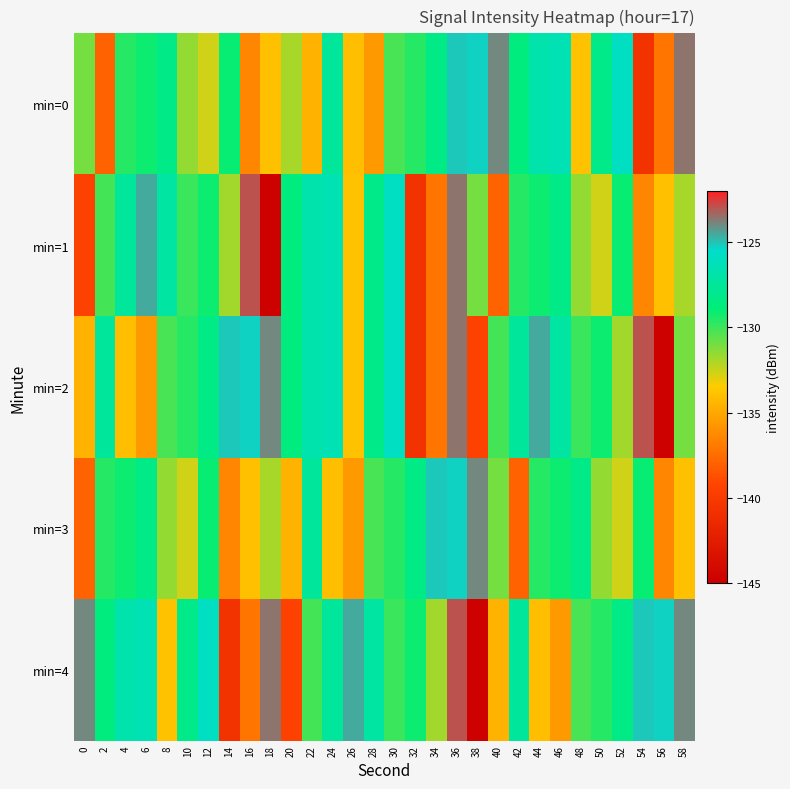

Reading left to right, what are all the values shown in this chart?

min=0: 0=-131.0	2=-138.0	4=-129.6	6=-129.1	8=-128.2	10=-131.6	12=-132.6	14=-129.1	16=-136.5	18=-134.0	20=-131.9	22=-134.6	24=-127.5	26=-134.1	28=-135.7	30=-130.2	32=-129.6	34=-128.3	36=-125.1	38=-125.3	40=-124.0	42=-128.6	44=-126.8	46=-126.5	48=-133.9	50=-128.2	52=-125.9	54=-140.6	56=-137.1	58=-123.6
min=1: 0=-139.5	2=-130.1	4=-127.4	6=-124.6	8=-127.2	10=-129.9	12=-129.1	14=-131.8	16=-122.9	18=-144.9	20=-128.6	22=-126.8	24=-126.5	26=-133.9	28=-128.2	30=-125.9	32=-140.6	34=-137.1	36=-123.6	38=-131.0	40=-138.0	42=-129.6	44=-129.1	46=-128.2	48=-131.6	50=-132.6	52=-129.1	54=-136.5	56=-134.0	58=-131.9
min=2: 0=-134.6	2=-127.5	4=-134.1	6=-135.7	8=-130.2	10=-129.6	12=-128.3	14=-125.1	16=-125.3	18=-124.0	20=-128.6	22=-126.8	24=-126.5	26=-133.9	28=-128.2	30=-125.9	32=-140.6	34=-137.1	36=-123.6	38=-139.5	40=-130.1	42=-127.4	44=-124.6	46=-127.2	48=-129.9	50=-129.1	52=-131.8	54=-122.9	56=-144.9	58=-131.0
min=3: 0=-138.0	2=-129.6	4=-129.1	6=-128.2	8=-131.6	10=-132.6	12=-129.1	14=-136.5	16=-134.0	18=-131.9	20=-134.6	22=-127.5	24=-134.1	26=-135.7	28=-130.2	30=-129.6	32=-128.3	34=-125.1	36=-125.3	38=-124.0	40=-131.0	42=-138.0	44=-129.6	46=-129.1	48=-128.2	50=-131.6	52=-132.6	54=-129.1	56=-136.5	58=-134.0
min=4: 0=-124.0	2=-128.6	4=-126.8	6=-126.5	8=-133.9	10=-128.2	12=-125.9	14=-140.6	16=-137.1	18=-123.6	20=-139.5	22=-130.1	24=-127.4	26=-124.6	28=-127.2	30=-129.9	32=-129.1	34=-131.8	36=-122.9	38=-144.9	40=-134.6	42=-127.5	44=-134.1	46=-135.7	48=-130.2	50=-129.6	52=-128.3	54=-125.1	56=-125.3	58=-124.0